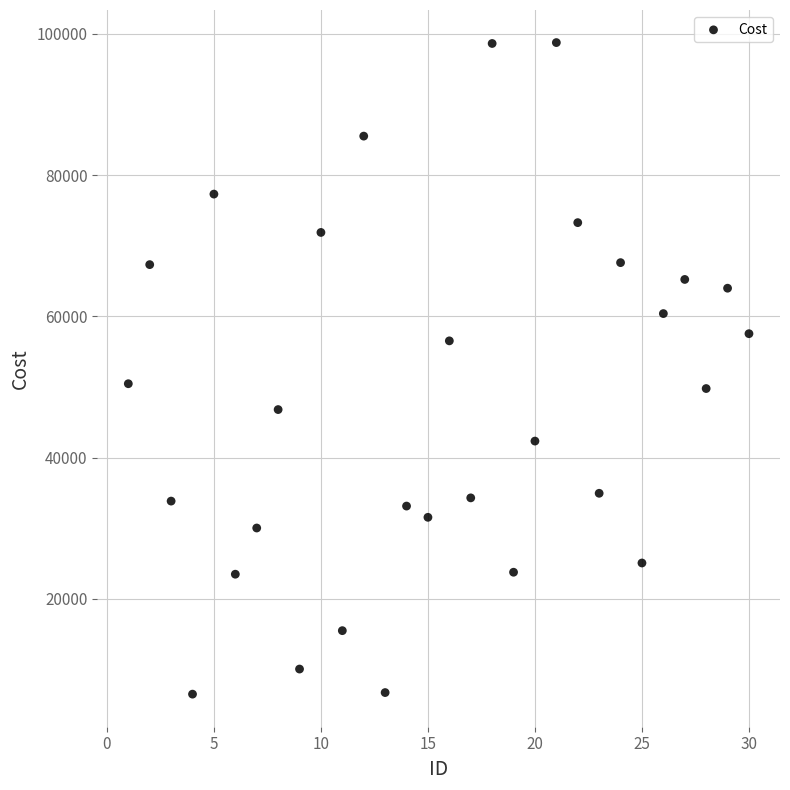

What is the range of X values (max minus min)?

29